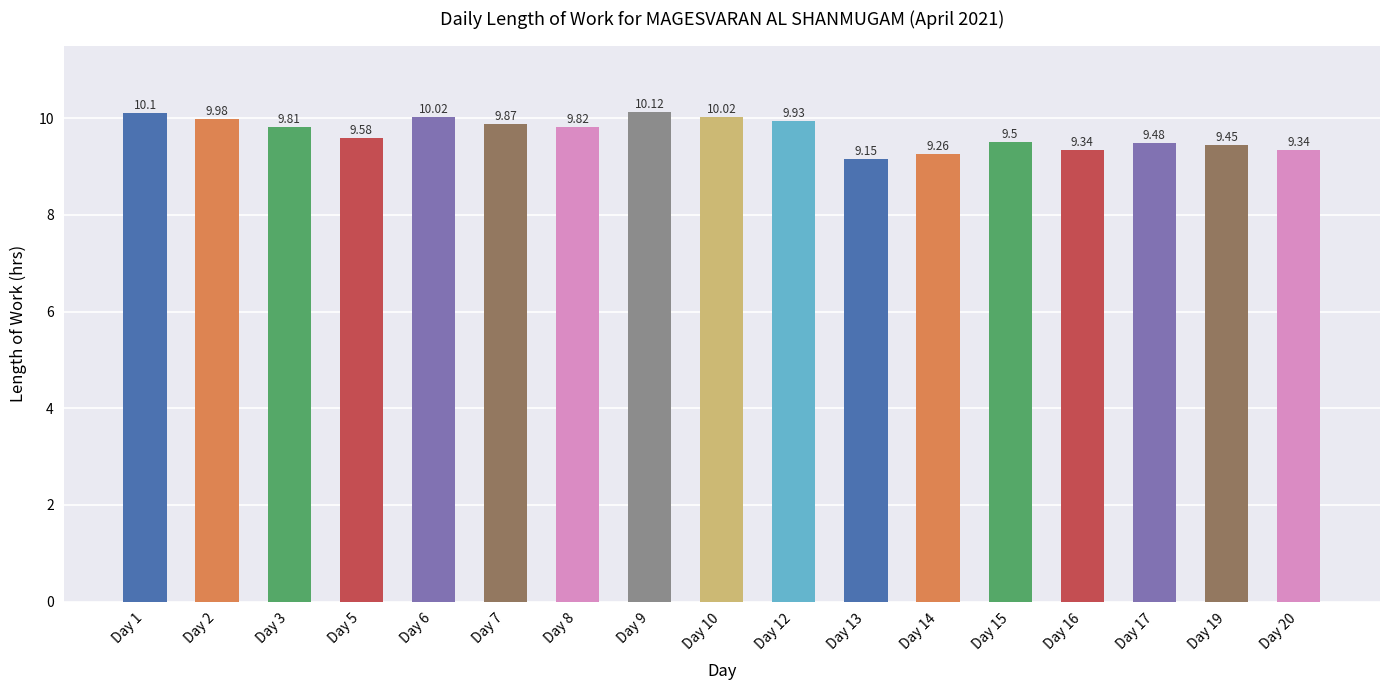

Are the bars horizontal?

No